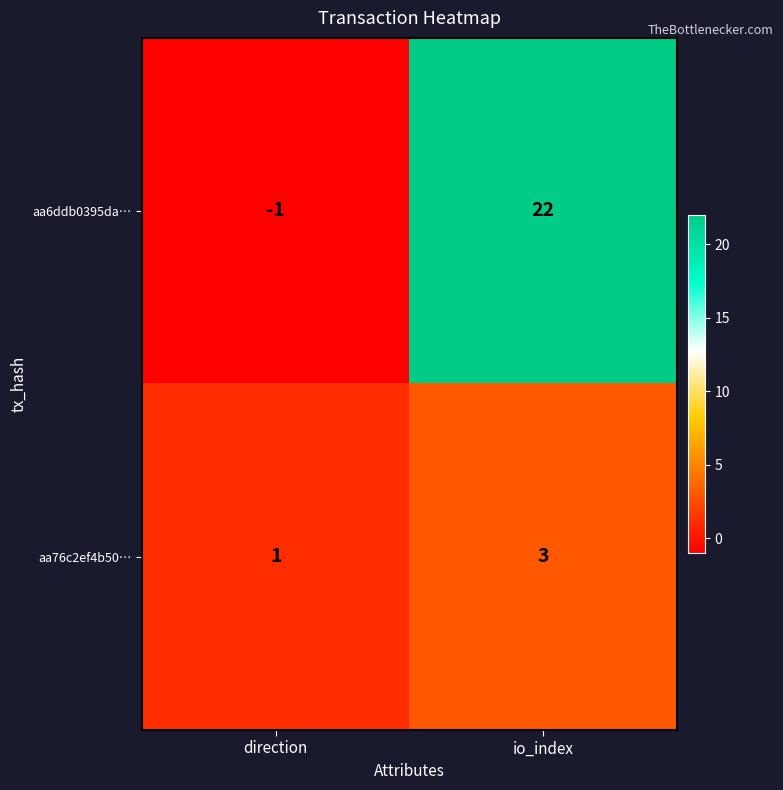

List the series in order of their overall mean, lowest first.

aa76c2ef4b50…, aa6ddb0395da…